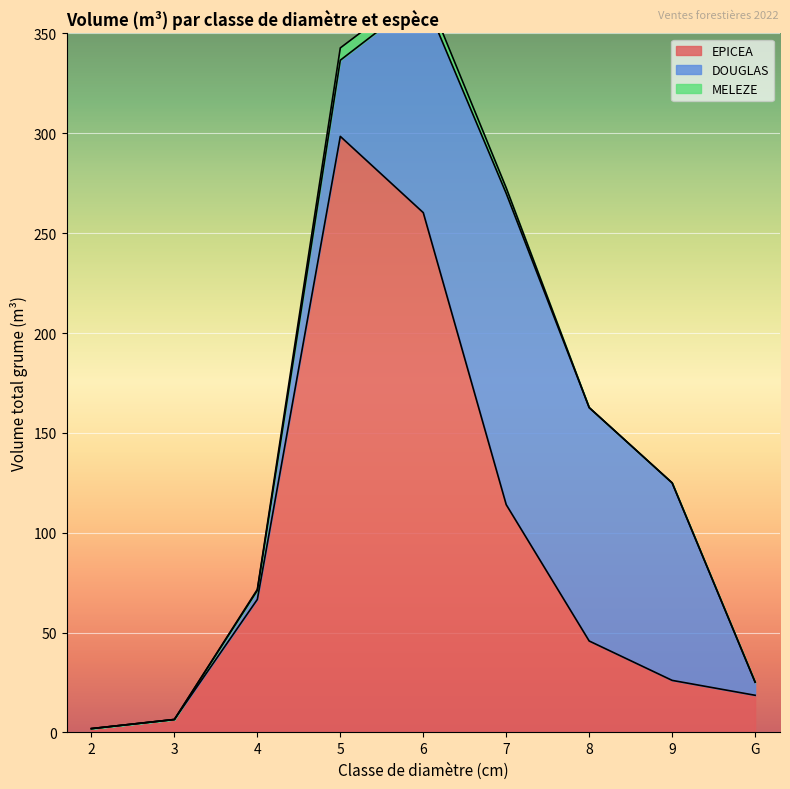

What is the label of the 4th point from the left?

5